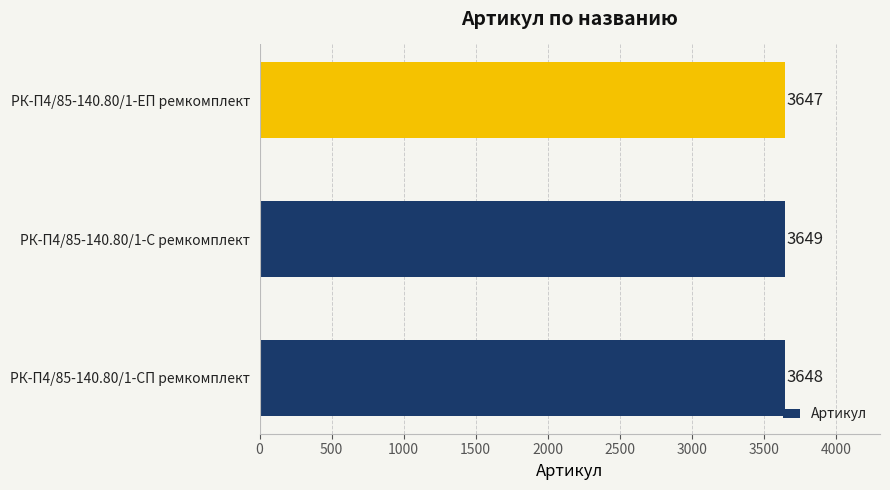

What is the difference between the second highest and minimum values?

1